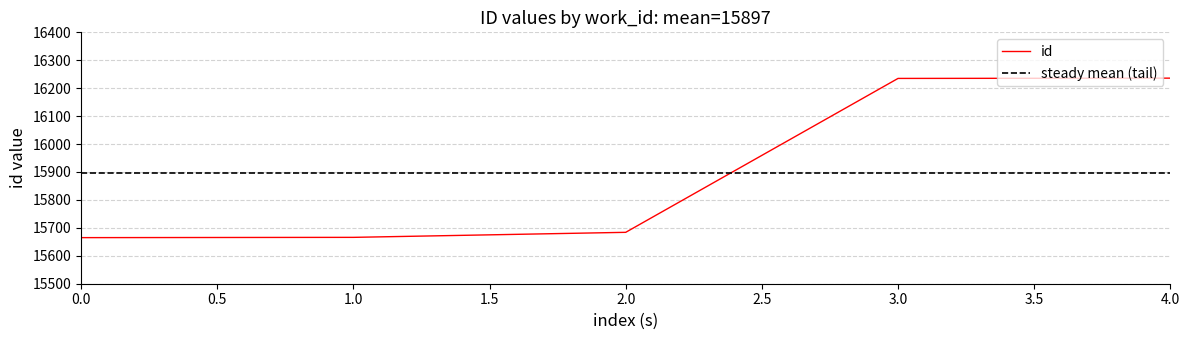

Is it true that id equals 10199 at 0.0?

False